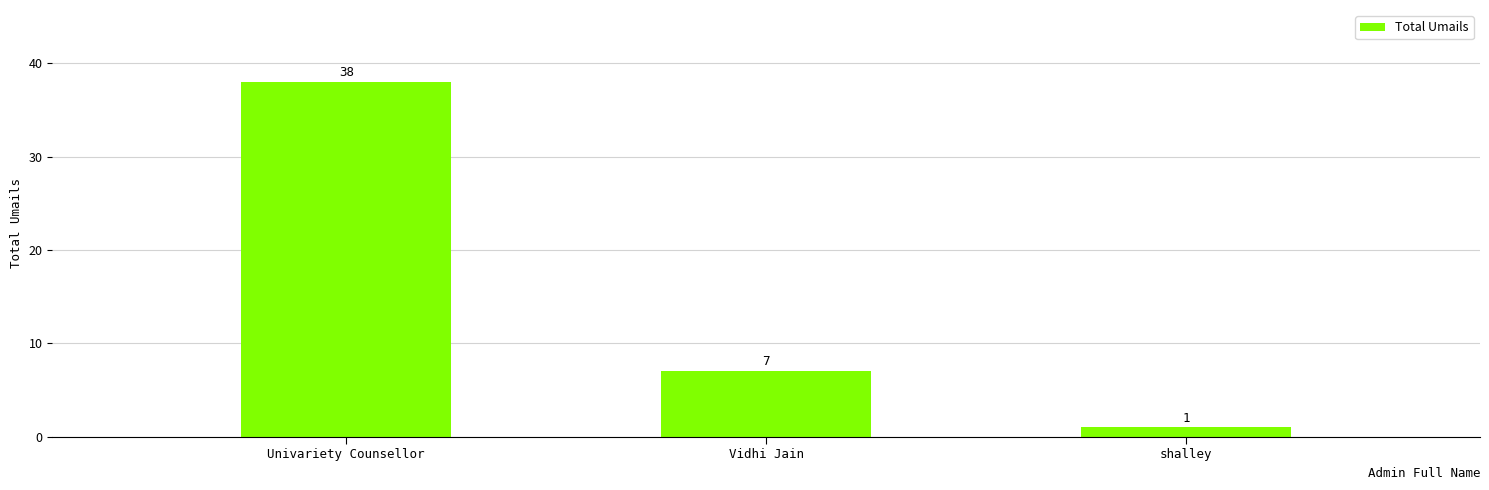

What is the value of the 1st bar from the left?

38